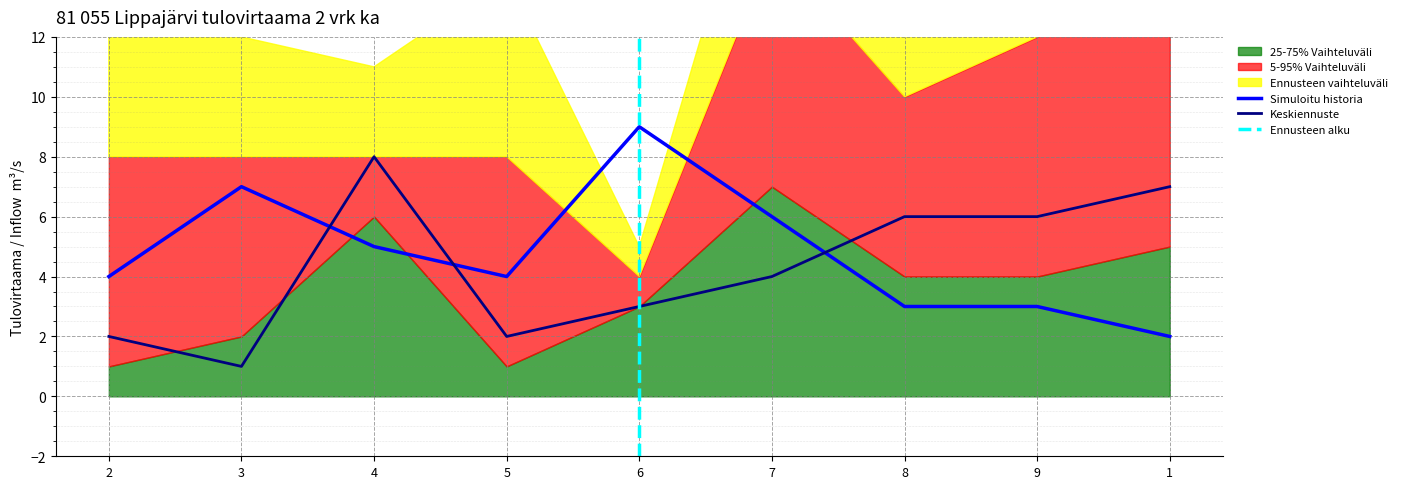

The Keskiennuste series shows 4 at 2. True or false?

False